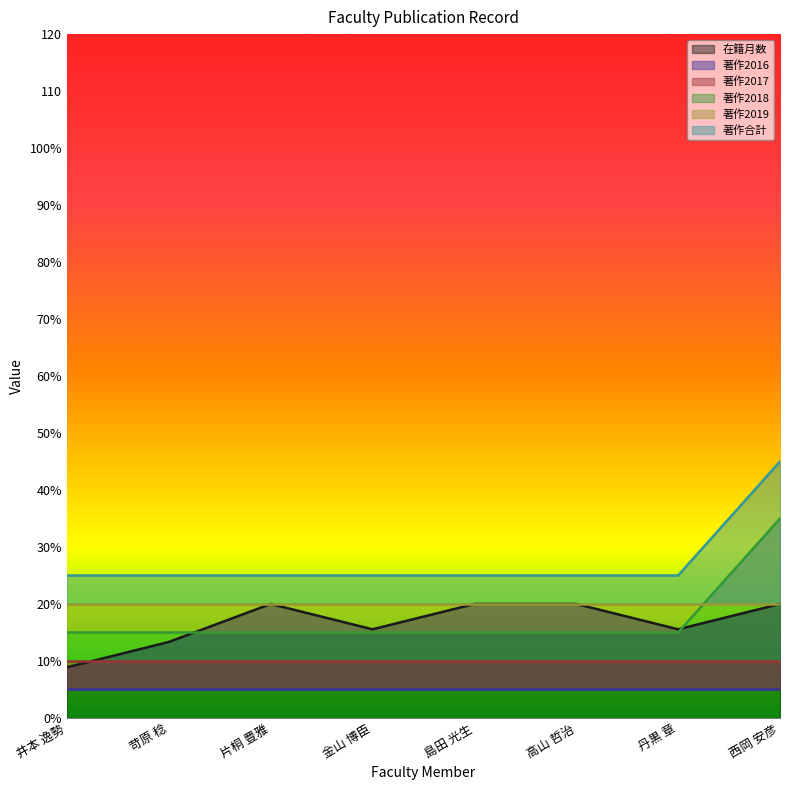

What position from the left is 丹黒 章?

7